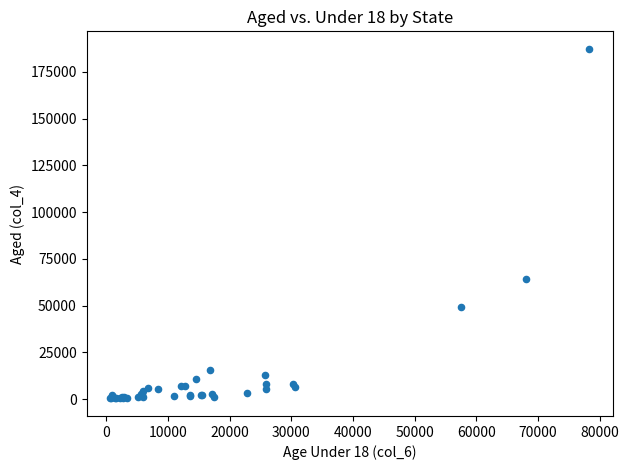

What Y value in the scatter plot is closest to 93791?

64343